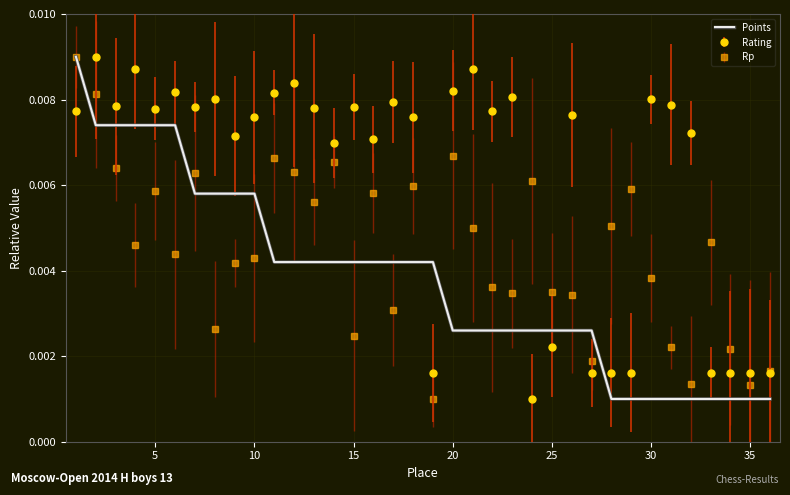

List the series in order of their overall mean, lowest first.

Points, Rp, Rating